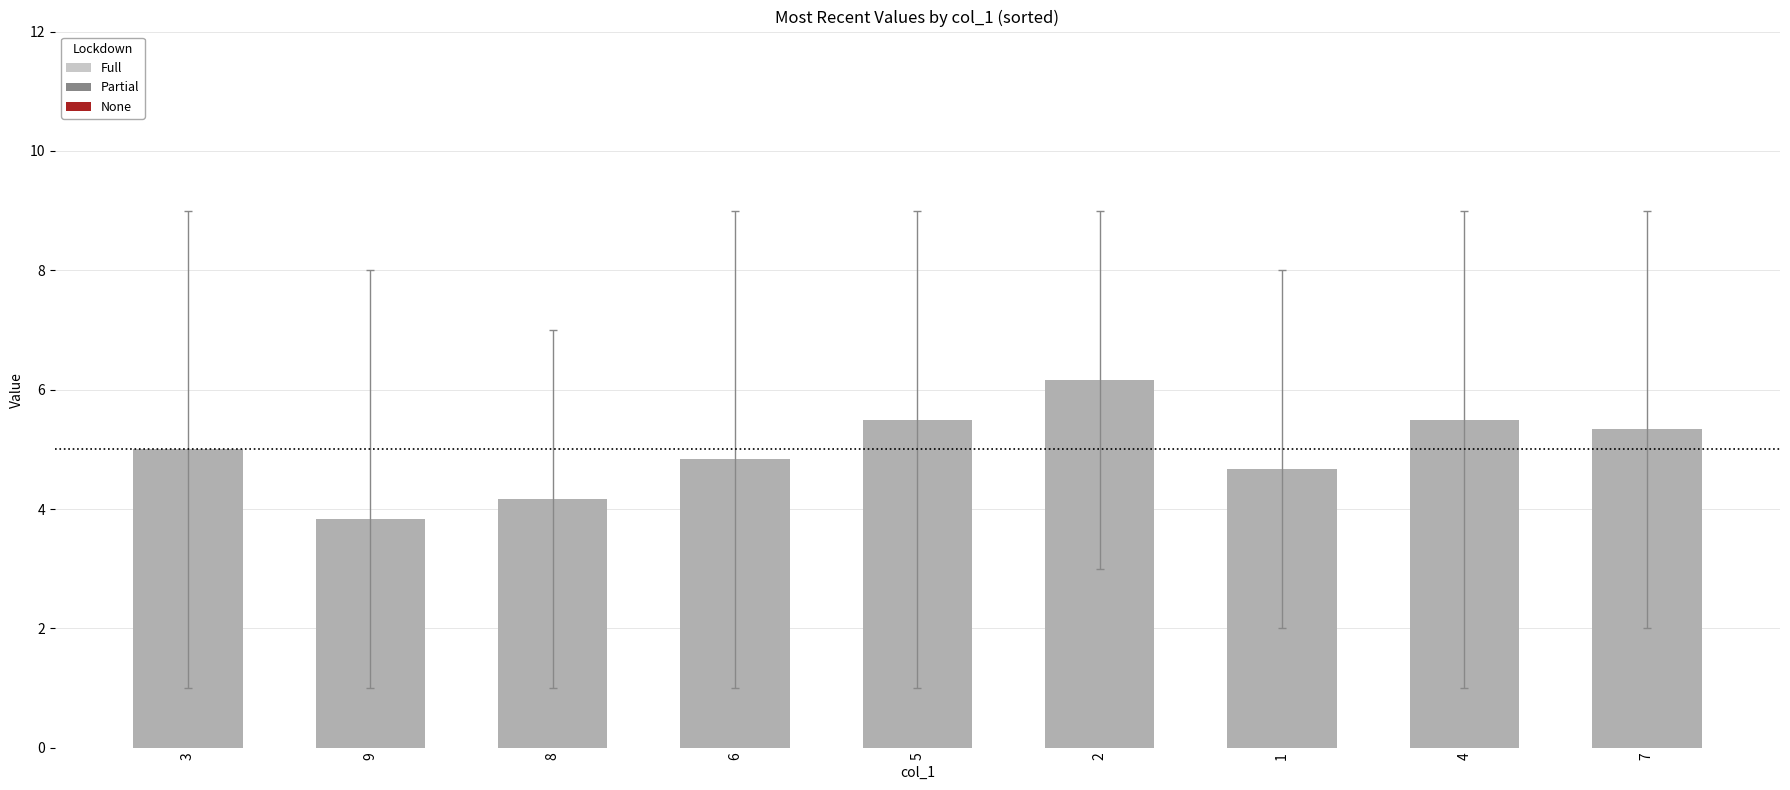

Count the number of data series in this chart.

1